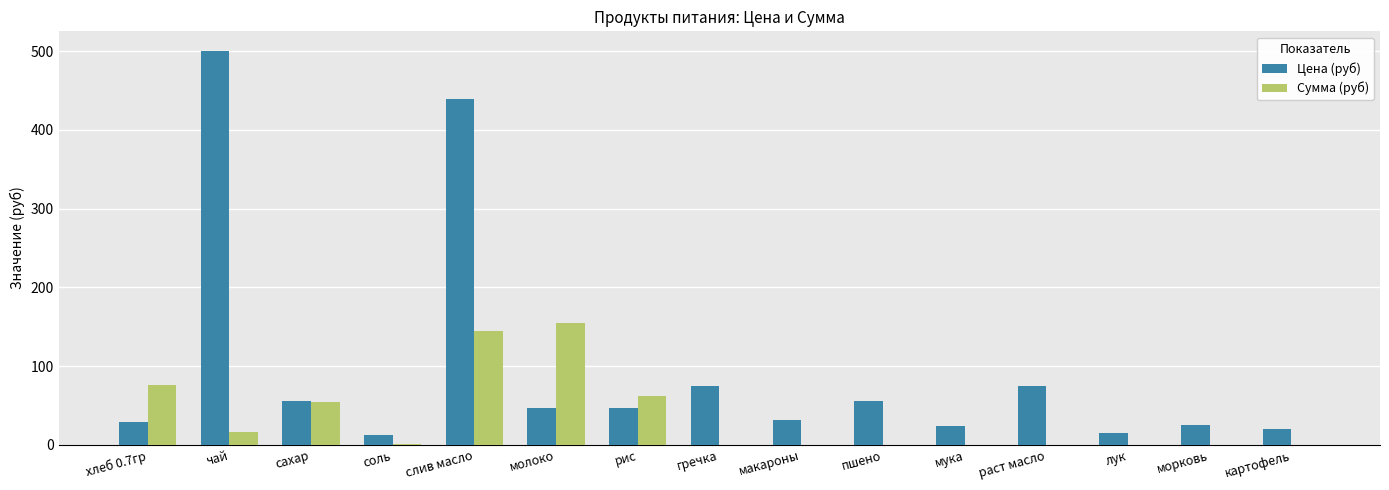

What is the sum of the Сумма (руб) values at сахар and гречка?

54.5